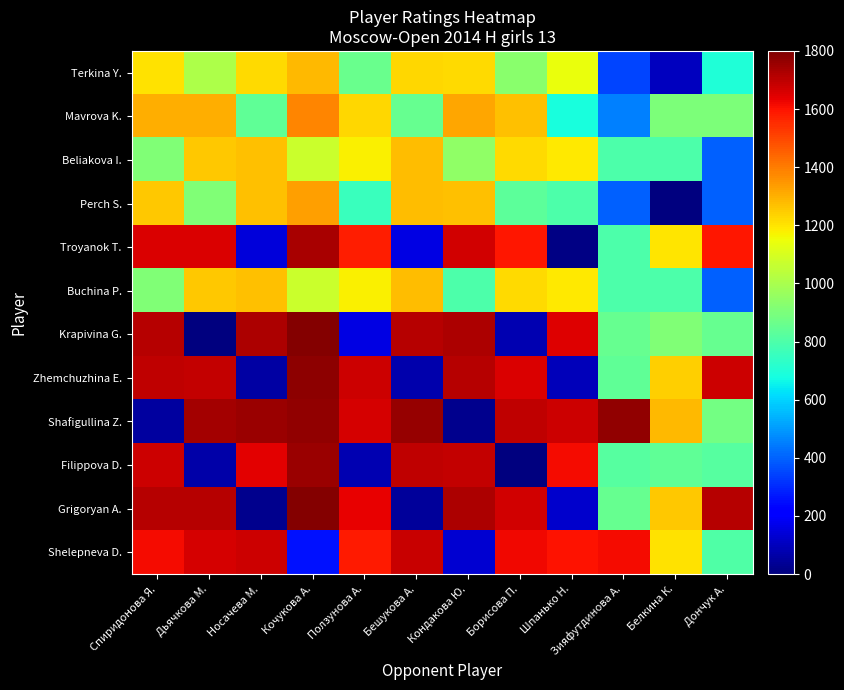

At how many categories does at least one series exceed 1678?

10